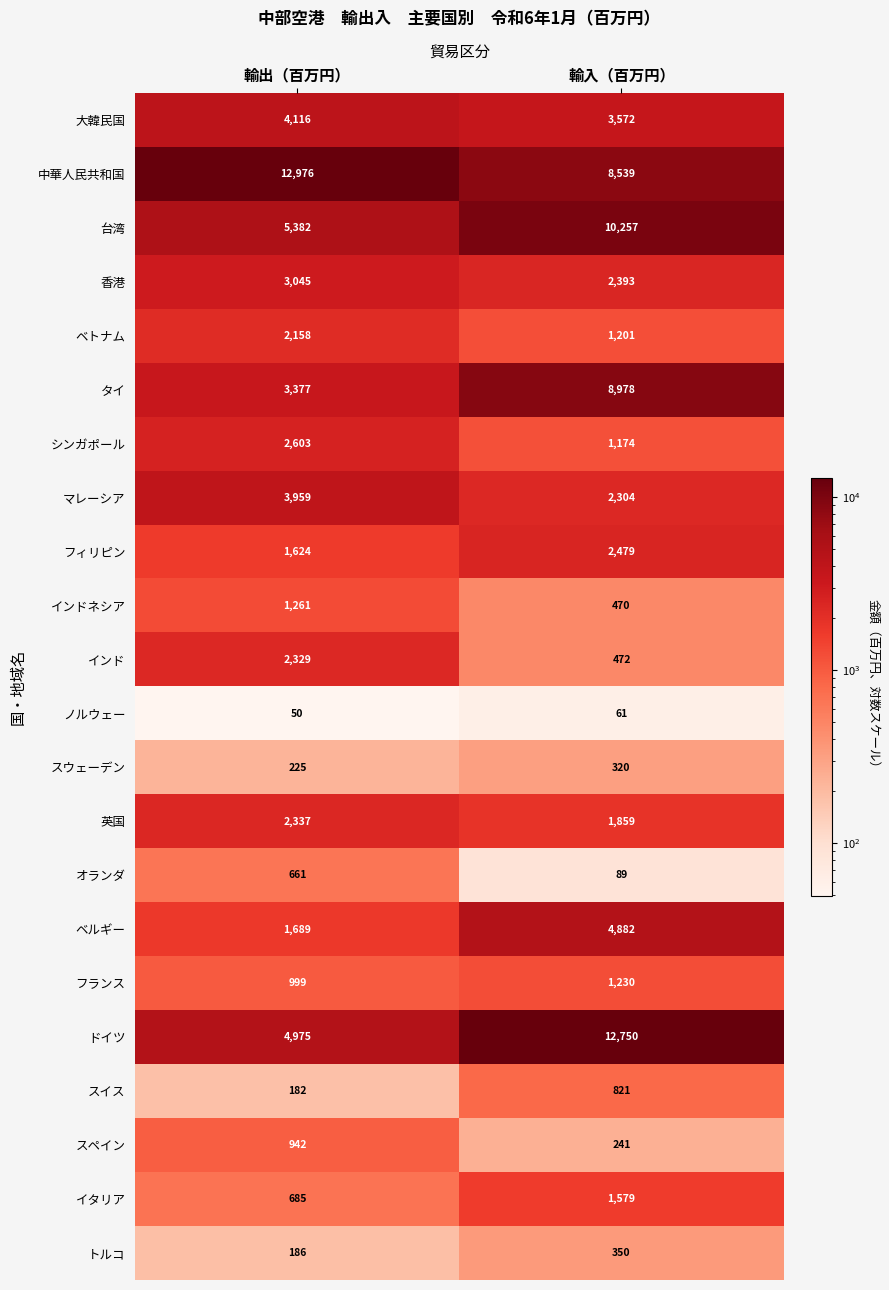

At how many categories does at least one series exceed 9131?

2